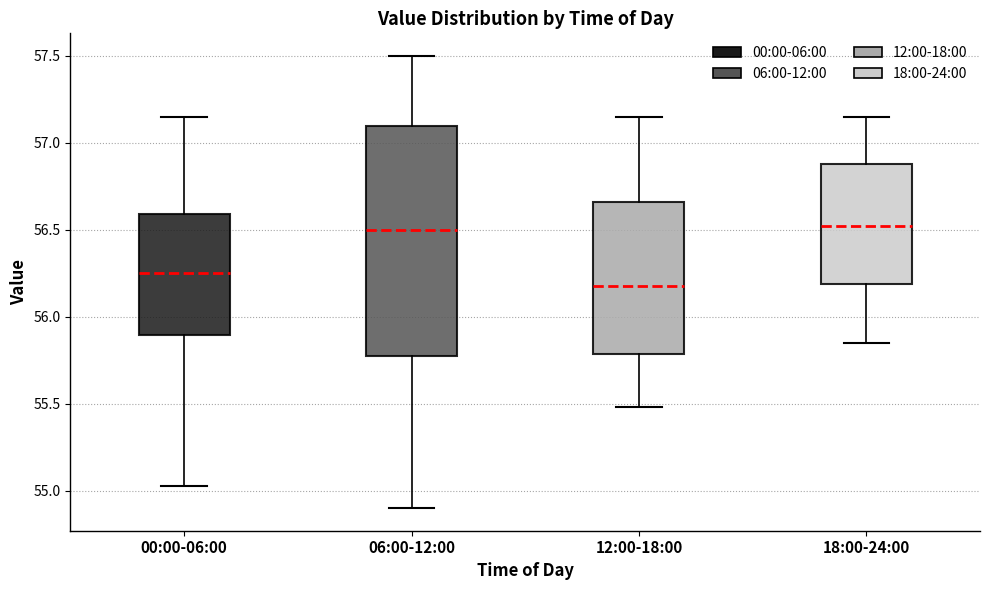

Reading left to right, transcribe this box plot: for each box, give where its median line is, the range the box spans, and where its two whiskers end, as read against the y-axis. The values are not printed on the chart, so give them approximately, as read against the axis.

00:00-06:00: median 56.25, box 55.90 to 56.60, whiskers 55.05 to 57.15
06:00-12:00: median 56.50, box 55.80 to 57.10, whiskers 54.90 to 57.50
12:00-18:00: median 56.20, box 55.80 to 56.65, whiskers 55.50 to 57.15
18:00-24:00: median 56.55, box 56.20 to 56.90, whiskers 55.85 to 57.15